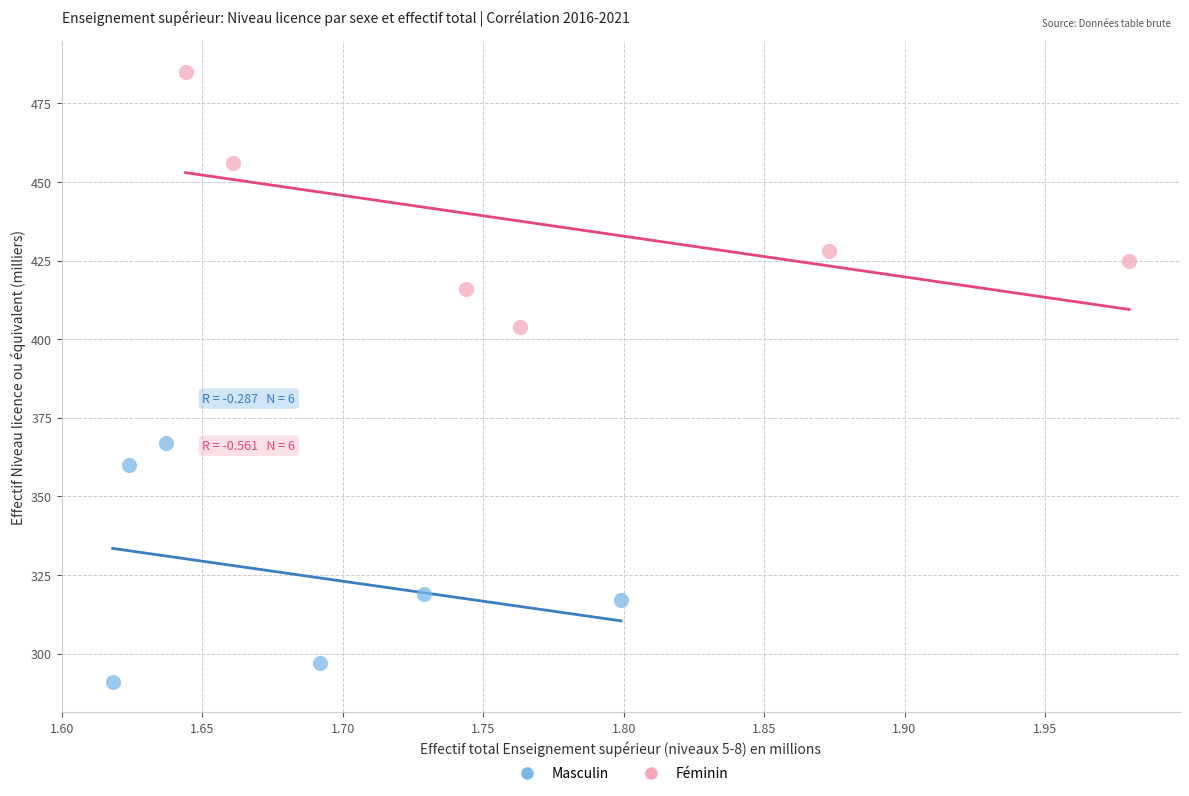

Which series contains the highest Y value?

Féminin